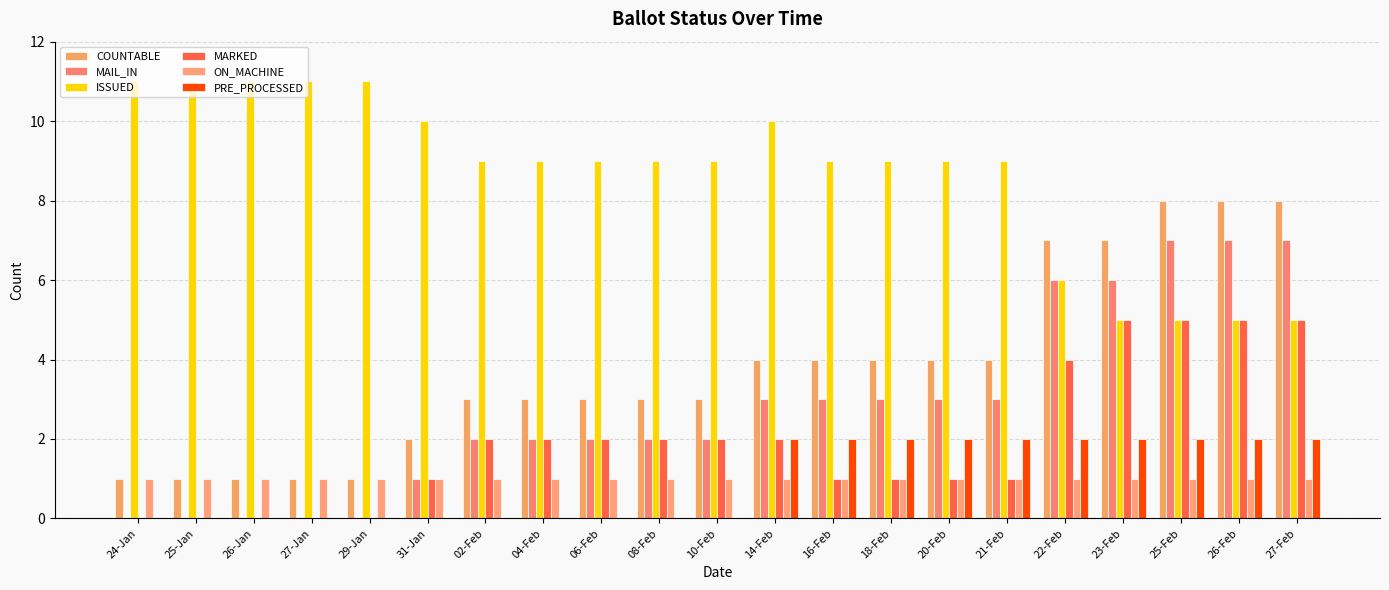

How many groups of bars are there?

21